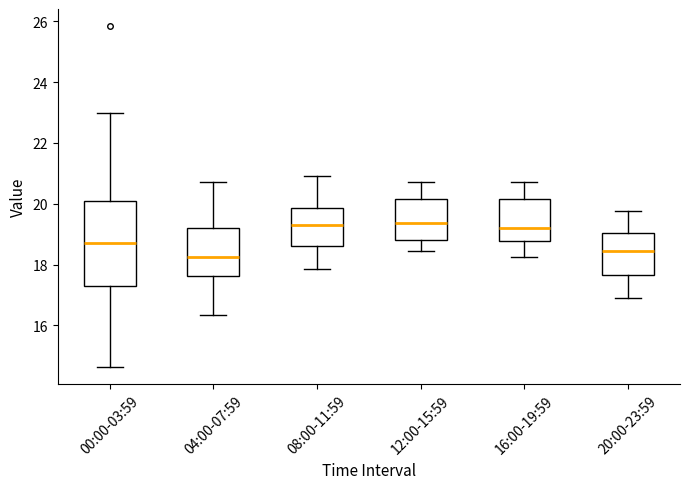

Where is the upper edge of the box for 00:00-03:59 on the y-axis? The values are not printed on the chart, so give them approximately, as read against the axis.

20.0